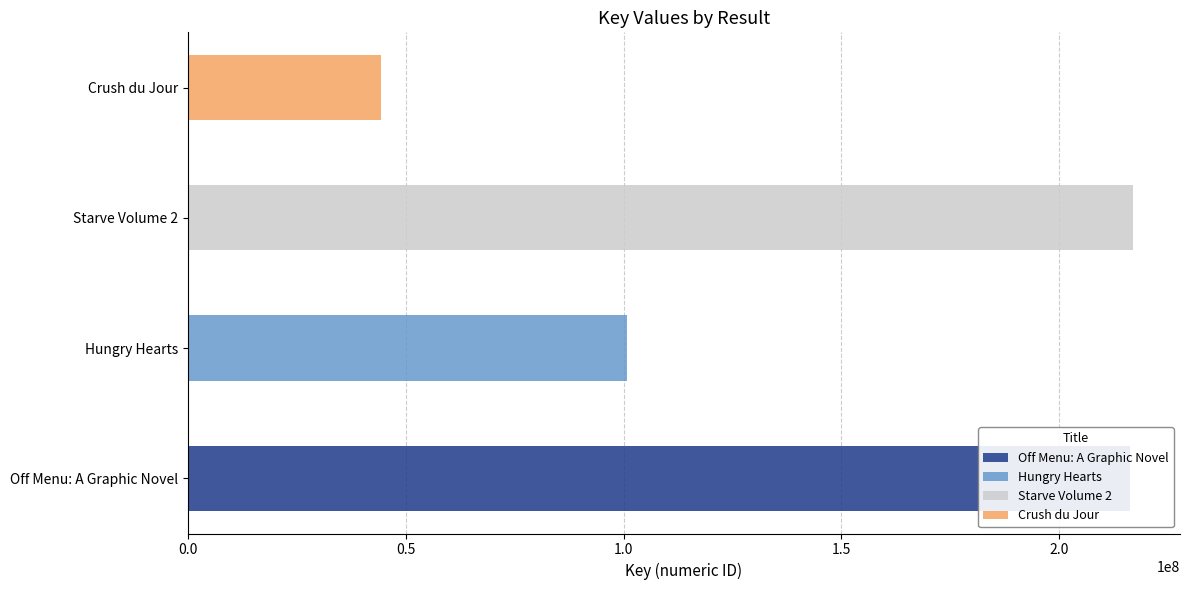

Reading left to right, what are all the values shown in this chart?

216203756	100779733	216851225	44264203